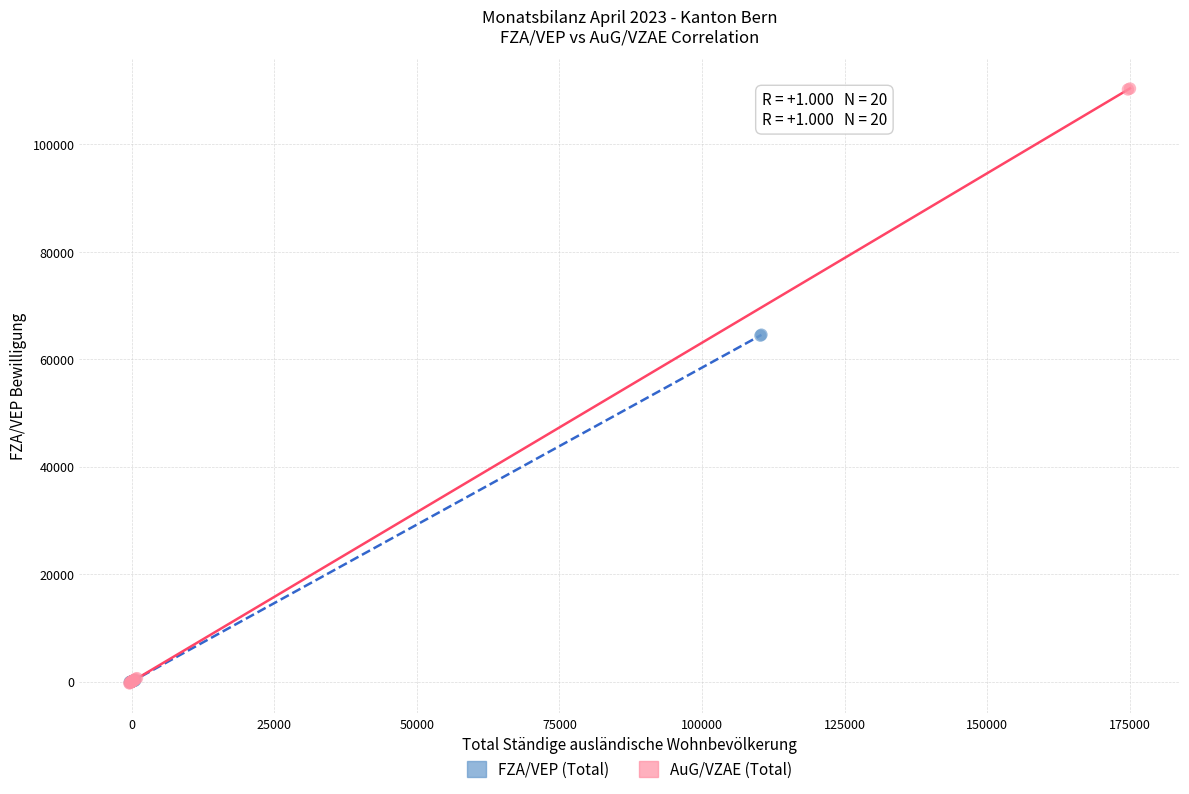

Which series reaches the maximum Y coordinate?

AuG/VZAE (Total)